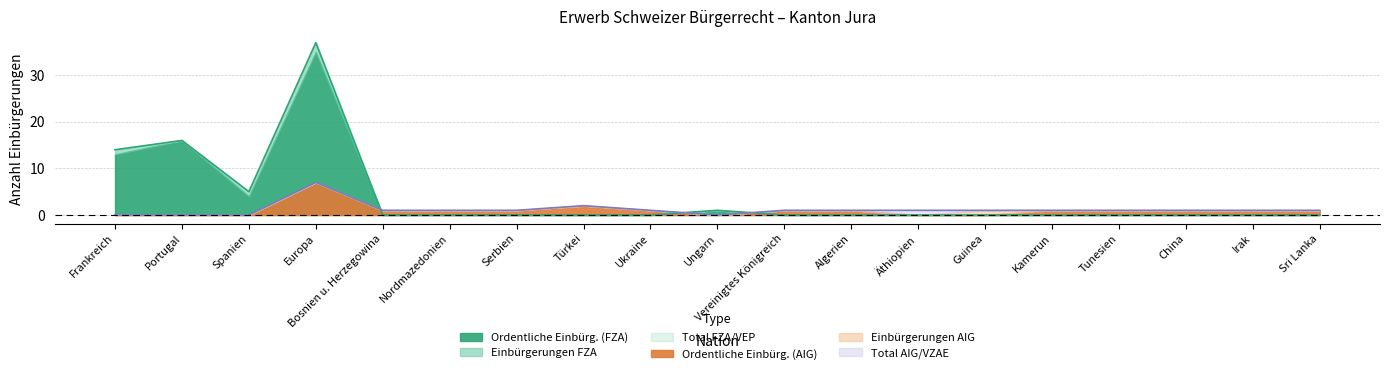

What is the greatest value displayed?

37